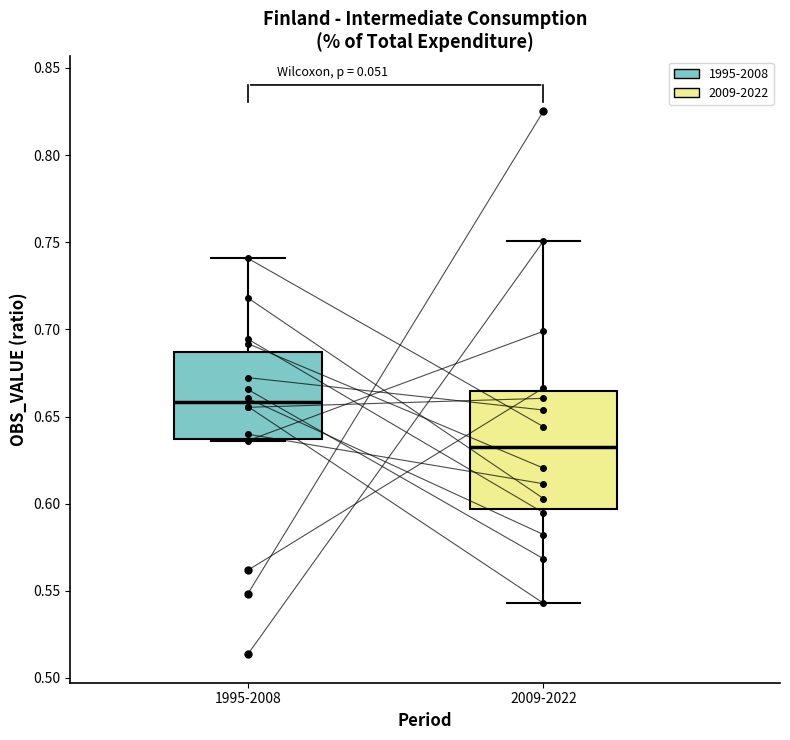

Reading left to right, transcribe this box plot: for each box, give where its median line is, the range the box spans, and where its two whiskers end, as read against the y-axis. The values are not printed on the chart, so give them approximately, as read against the axis.

1995-2008: median 0.660, box 0.635 to 0.685, whiskers 0.635 to 0.740
2009-2022: median 0.630, box 0.595 to 0.665, whiskers 0.545 to 0.750